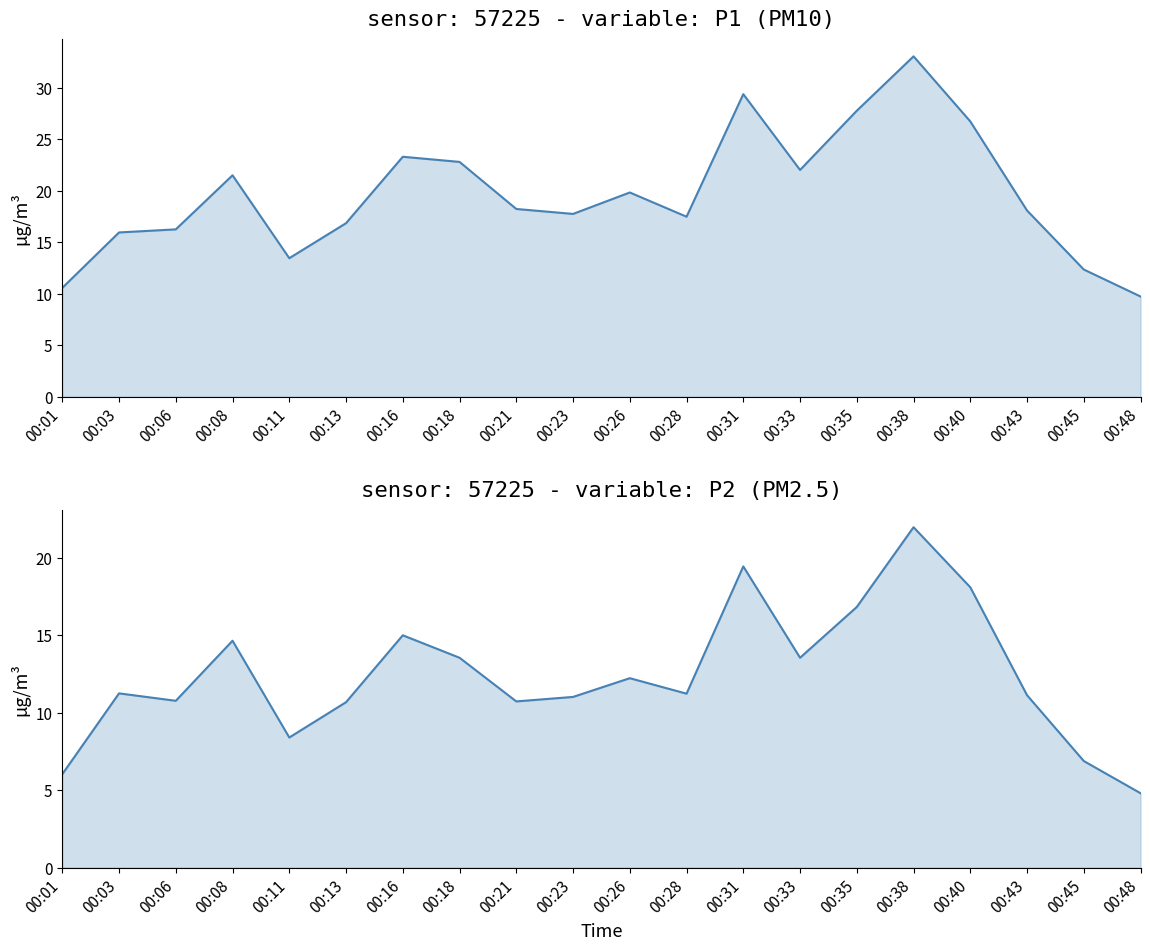

At 00:45, list the series in order from largest to smallest.

P1, P2